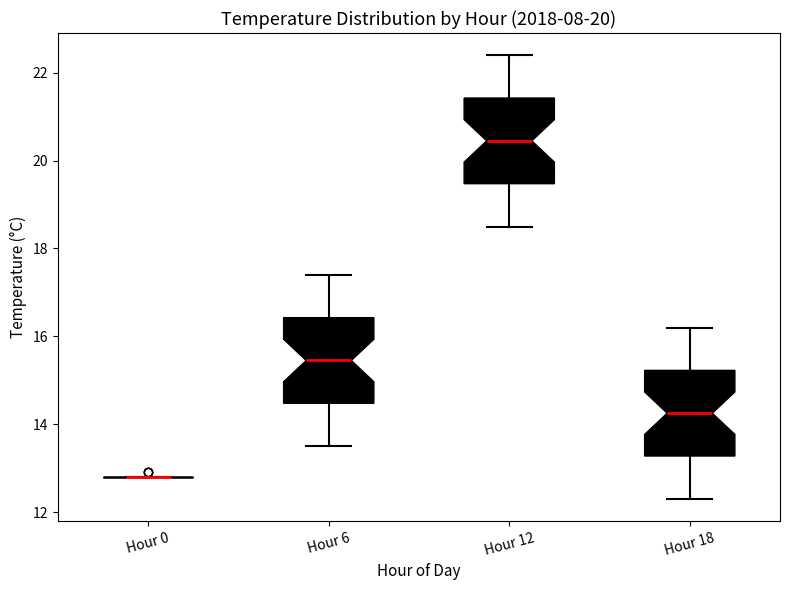

Where does the median line of the box for Hour 6 sit on the y-axis? The values are not printed on the chart, so give them approximately, as read against the axis.

15.4